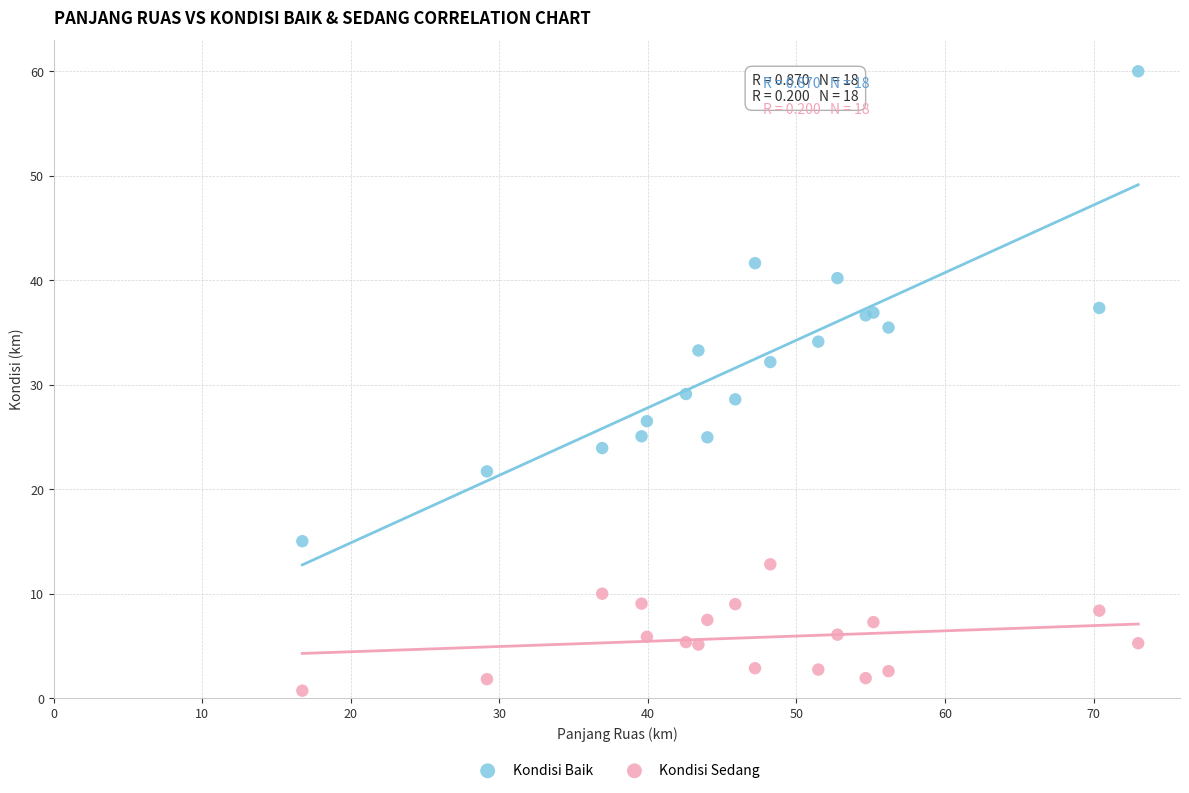

Which series contains the lowest Y value?

Kondisi Sedang